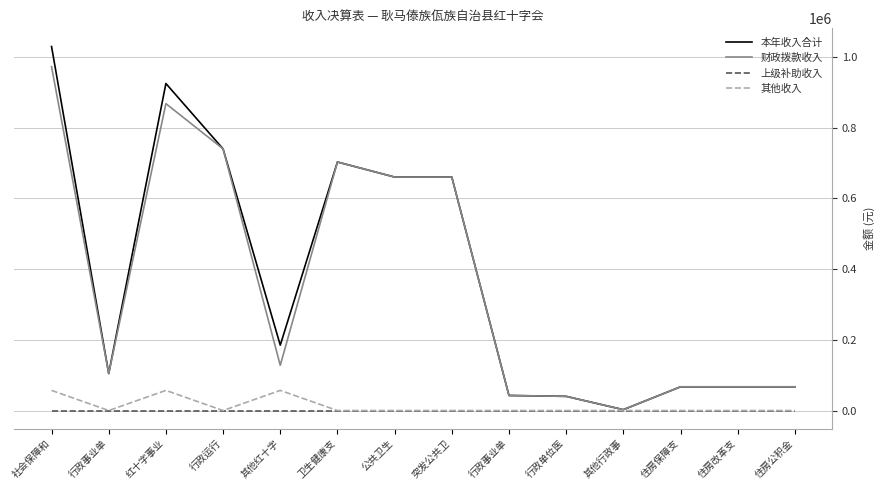

What is the label of the 9th point from the right?

卫生健康支